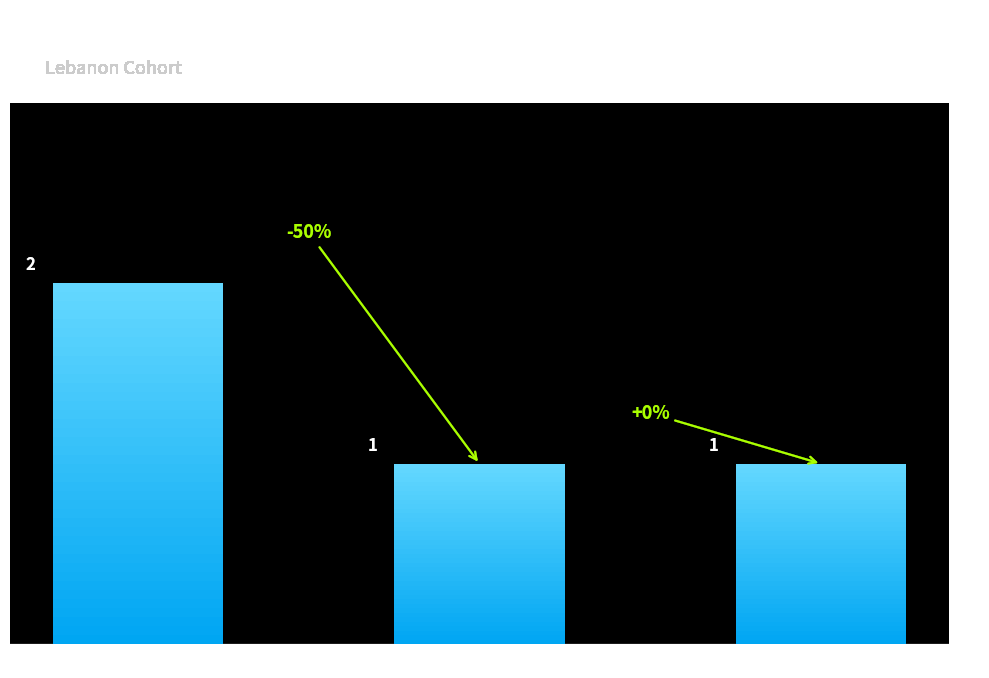

Does the chart contain any negative values?

No